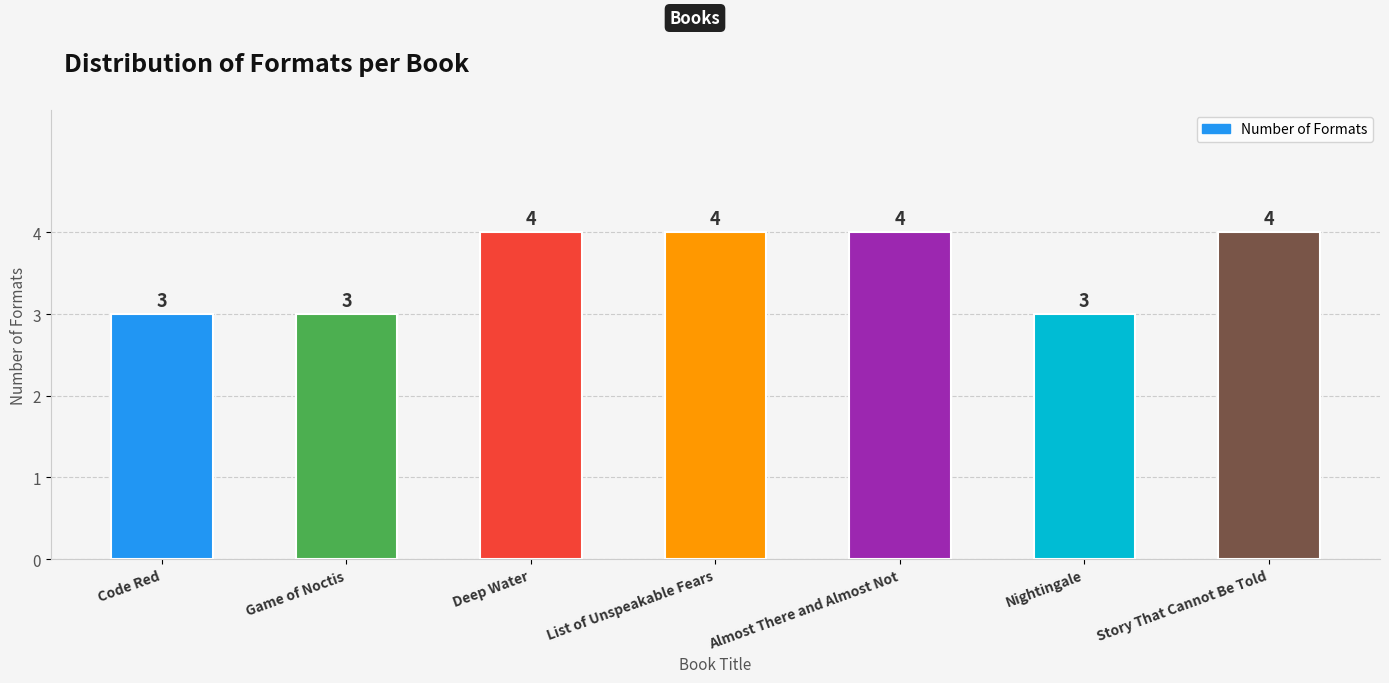

Are the bars horizontal?

No